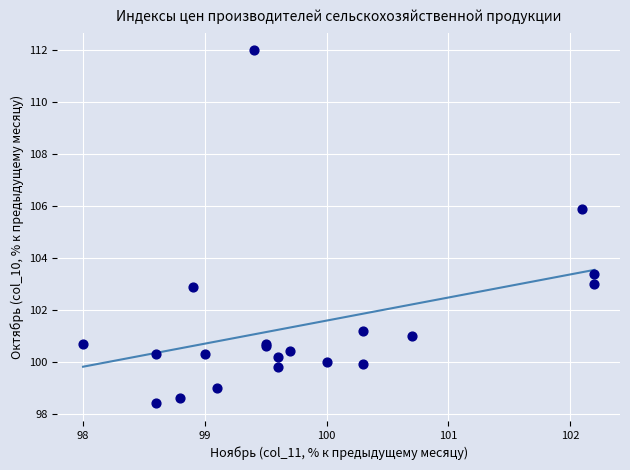

What Y value in the scatter plot is closest to 105?

105.9